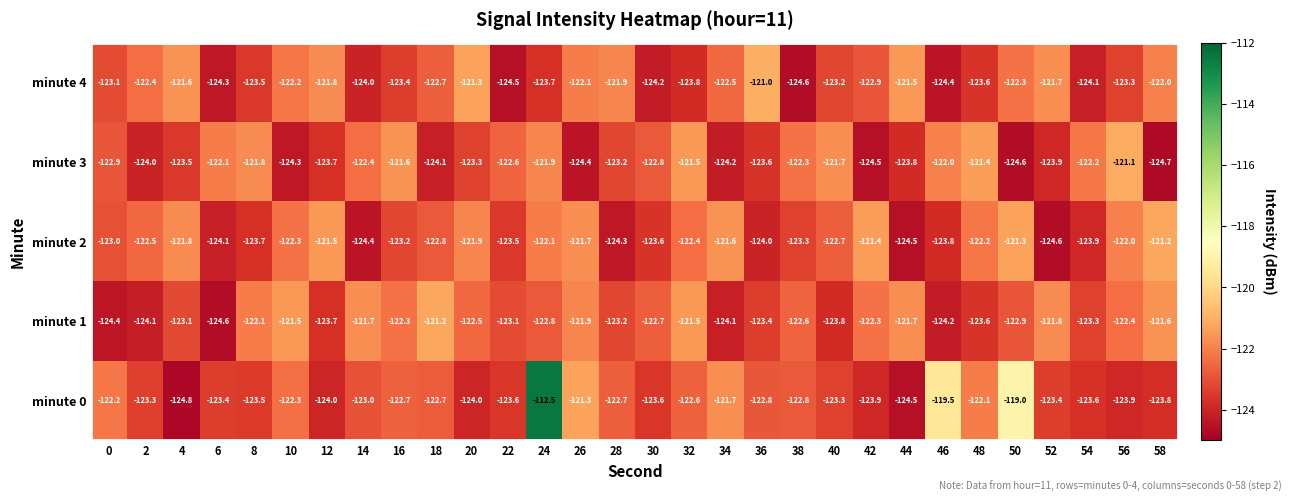

How many series are shown in this chart?

5